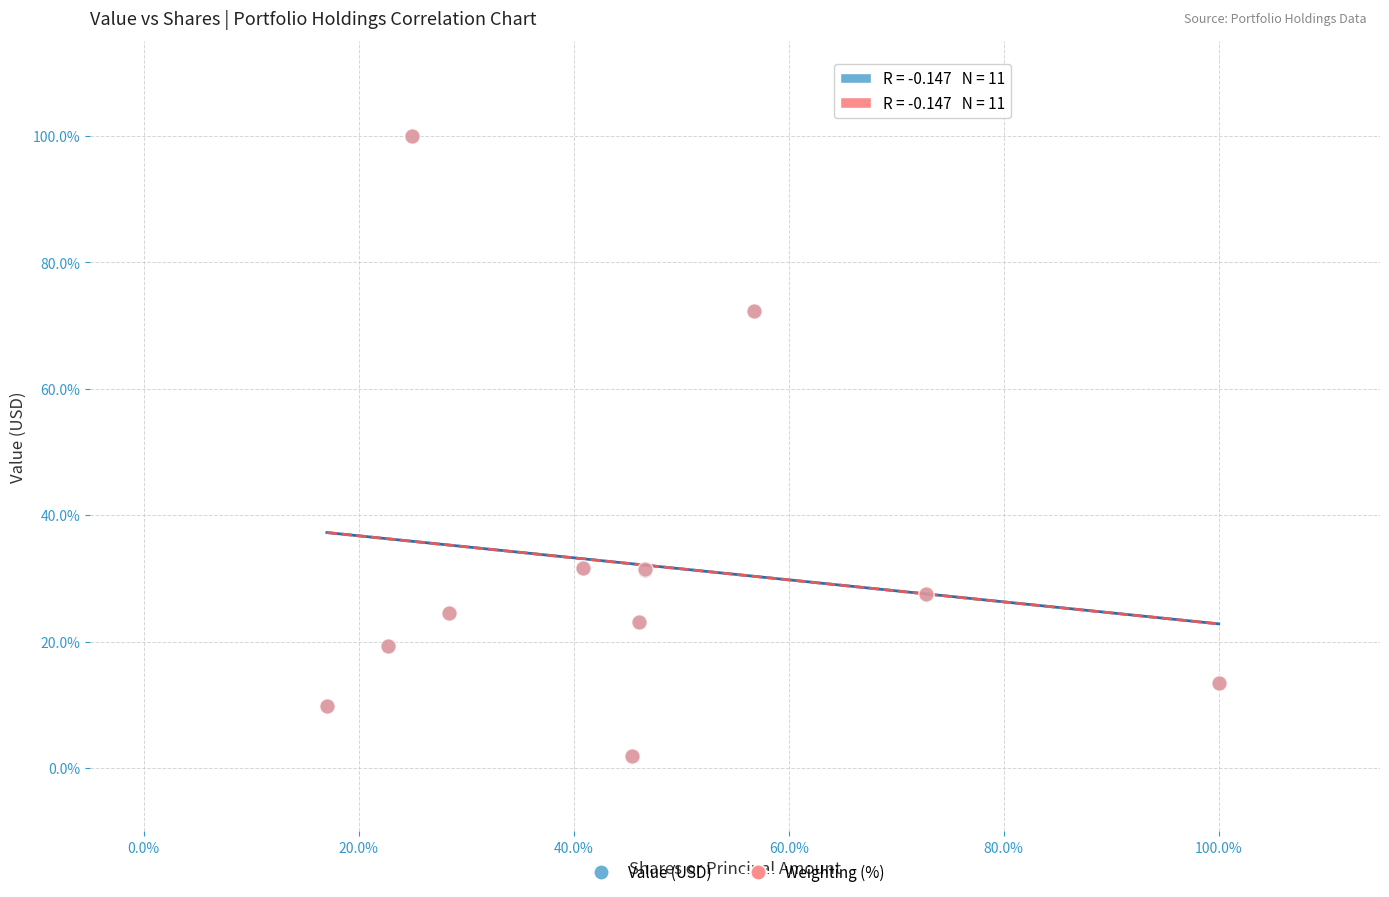

What are all the series names shown in the legend?

Value (USD), Weighting (%)